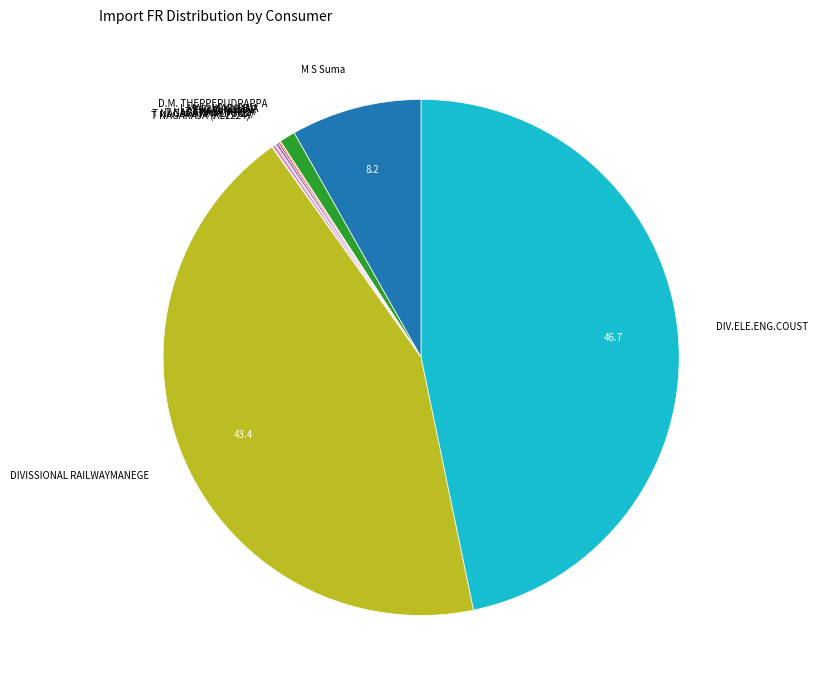

Which category has the biggest portion of the pie?

DIV.ELE.ENG.COUST